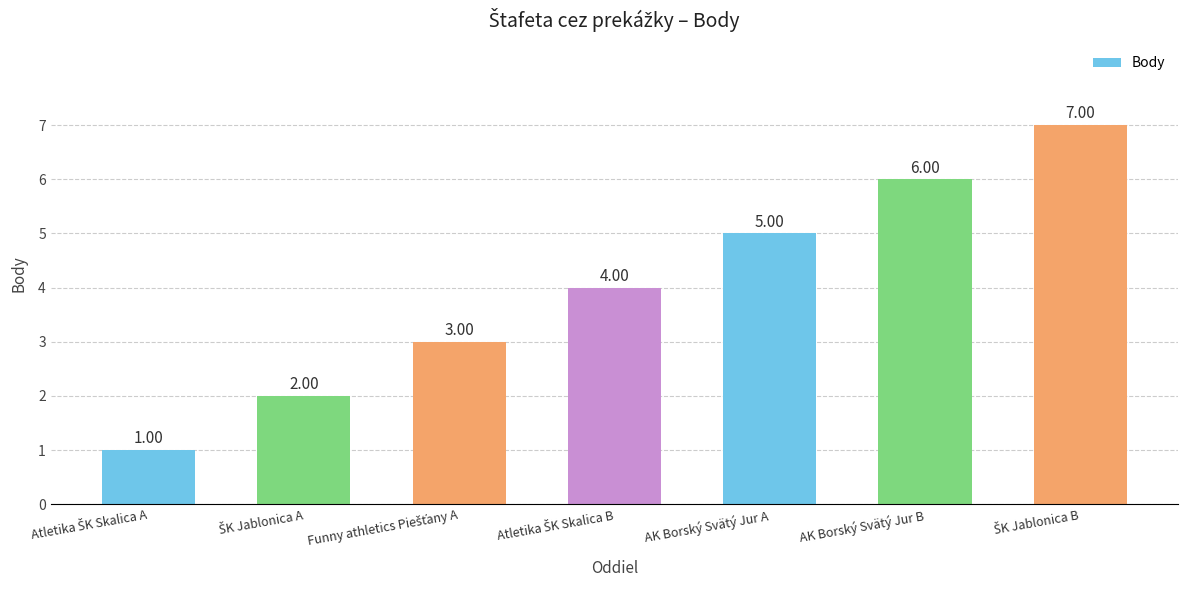

Which has a higher value, AK Borský Svätý Jur A or AK Borský Svätý Jur B?

AK Borský Svätý Jur B